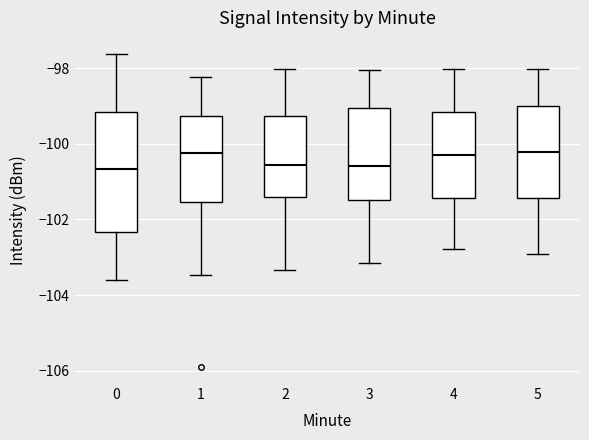

Reading left to right, read every box against the y-axis: the position of its median line, the range the box covers, and the ends of its whiskers. The values are not printed on the chart, so give them approximately, as read against the axis.

0: median -100.6, box -102.4 to -99.2, whiskers -103.6 to -97.6
1: median -100.2, box -101.6 to -99.2, whiskers -103.4 to -98.2
2: median -100.6, box -101.4 to -99.2, whiskers -103.4 to -98.0
3: median -100.6, box -101.4 to -99.0, whiskers -103.2 to -98.0
4: median -100.2, box -101.4 to -99.2, whiskers -102.8 to -98.0
5: median -100.2, box -101.4 to -99.0, whiskers -103.0 to -98.0